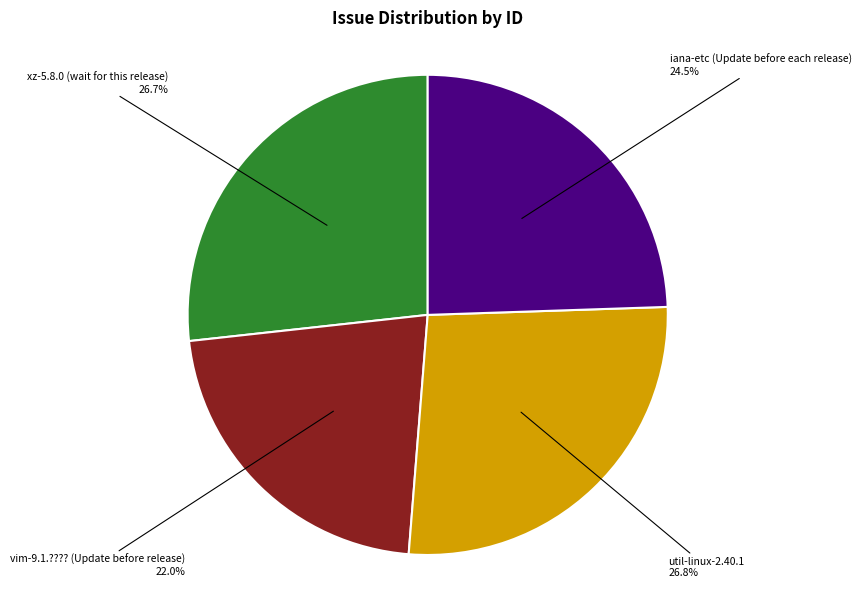

To the nearest percent, what is the difference between the iana-etc (Update before each release) and vim-9.1.???? (Update before release) slice percentages?

2%